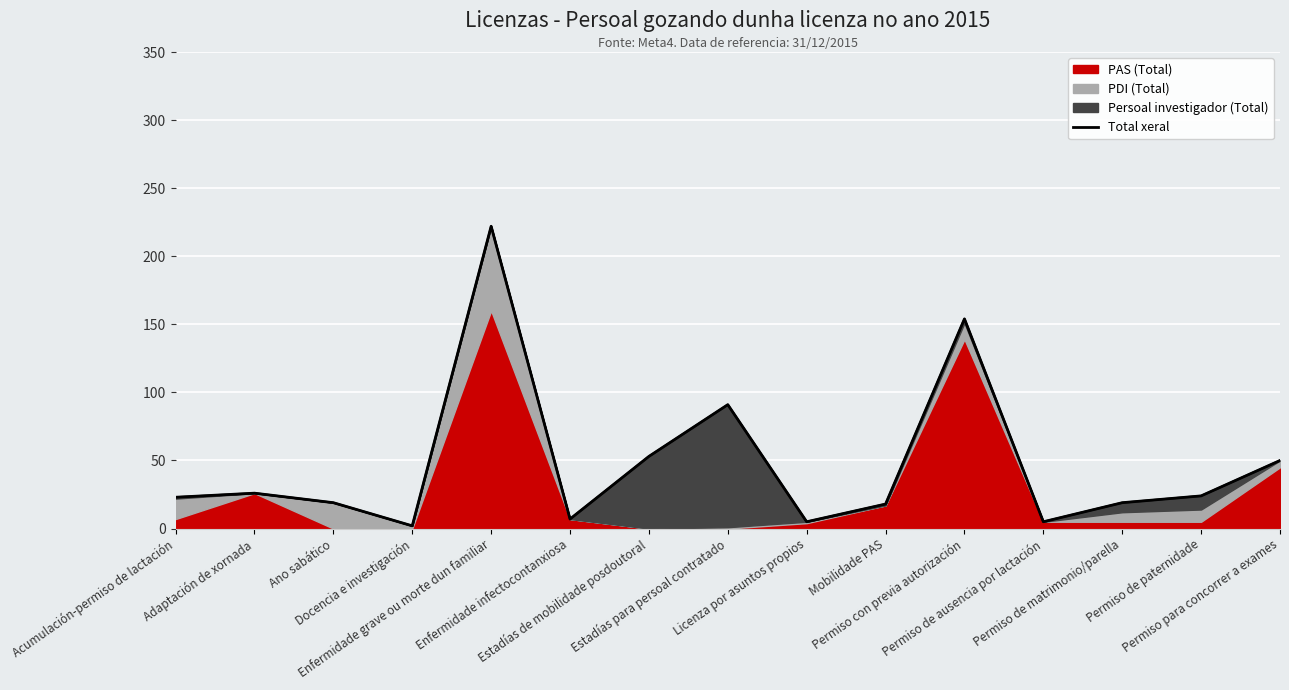

How many lines are shown in the chart?

1